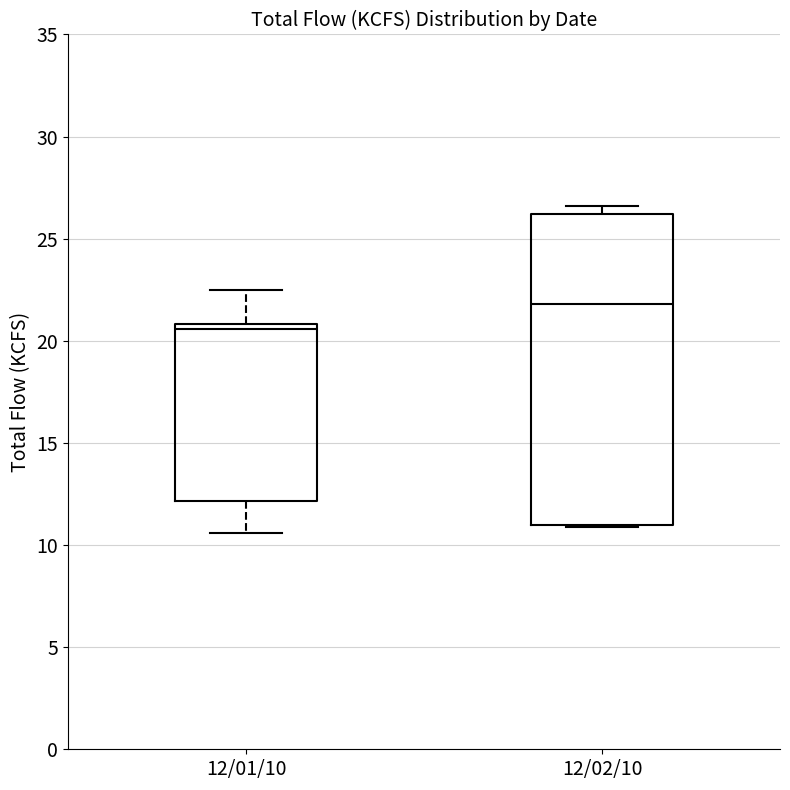

Reading left to right, read every box against the y-axis: the position of its median line, the range the box covers, and the ends of its whiskers. The values are not printed on the chart, so give them approximately, as read against the axis.

12/01/10: median 20.5, box 12.0 to 21.0, whiskers 10.5 to 22.5
12/02/10: median 22.0, box 11.0 to 26.0, whiskers 11.0 to 26.5